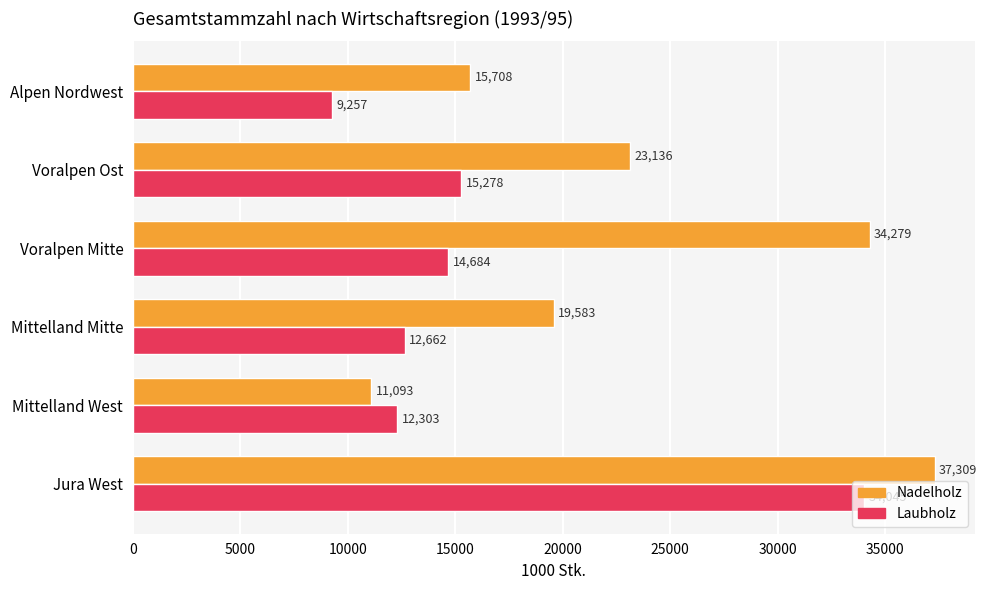

What is the difference between the Laubholz values at Voralpen Mitte and Voralpen Ost?

594